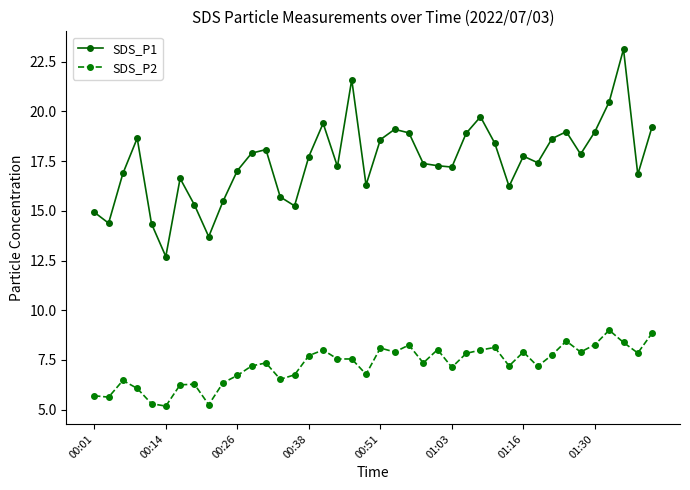

True or false: SDS_P1 and SDS_P2 cross at least once.

False